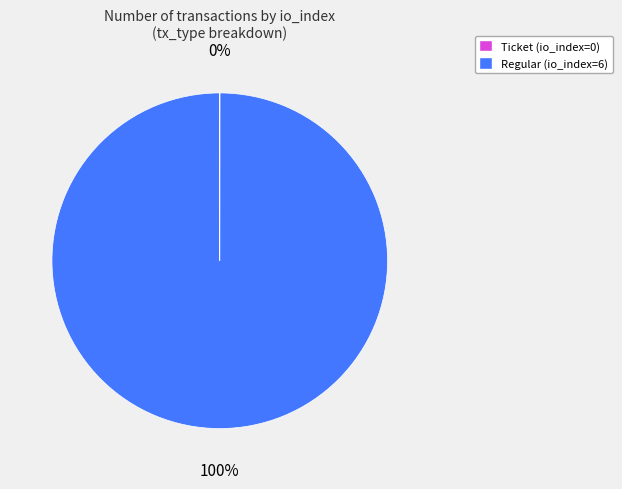

To the nearest percent, what is the average slice percentage?

50%